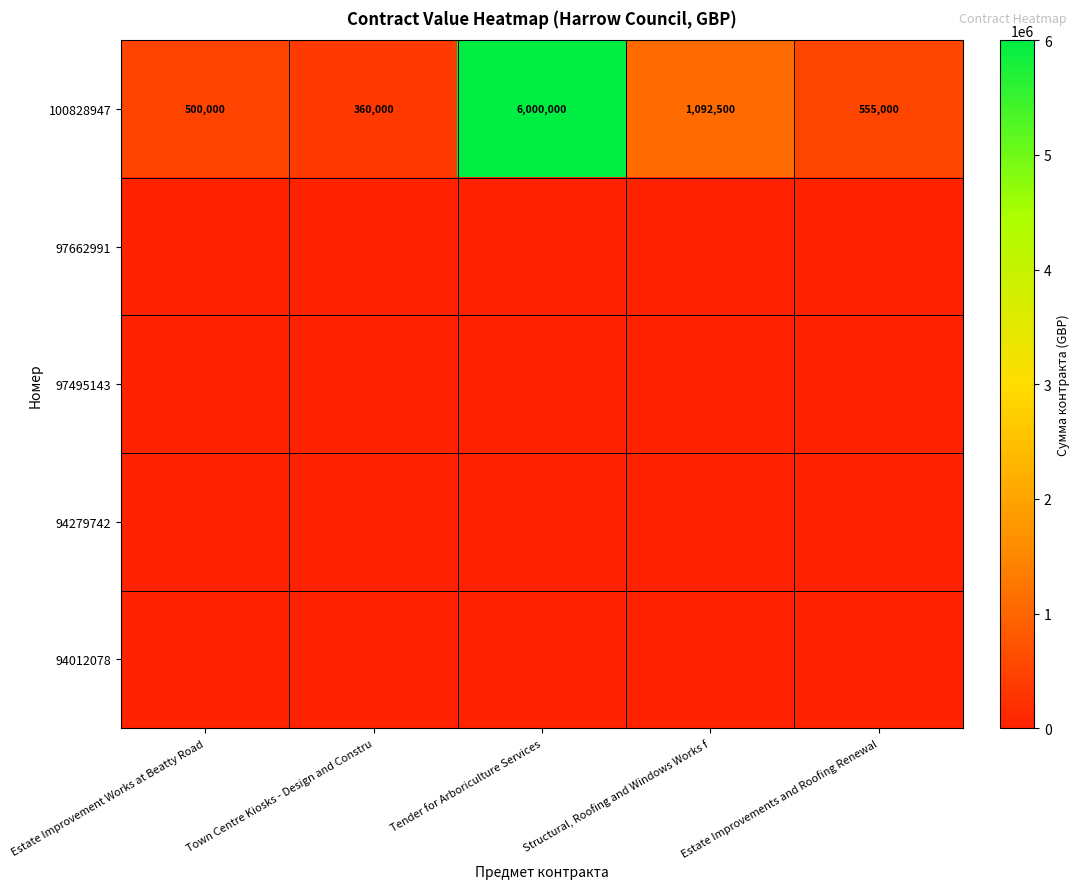

At which category is the sum across all series the highest?

Tender for Arboriculture Services